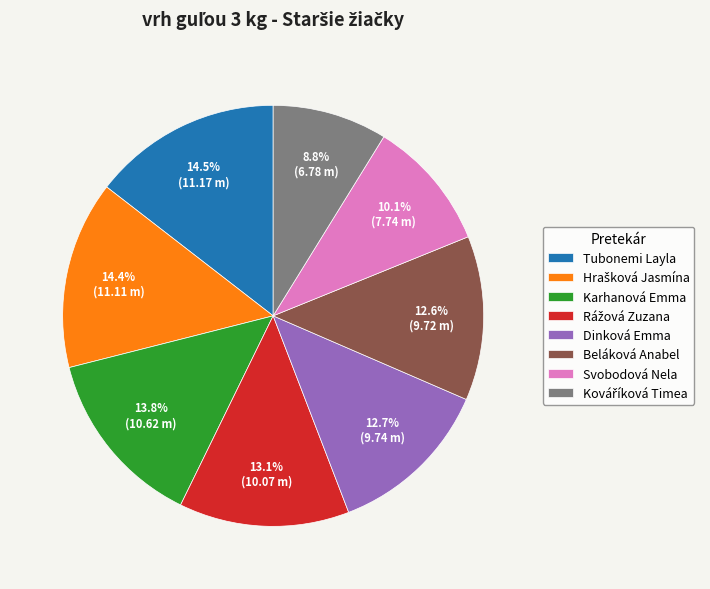

To the nearest percent, what percentage of the pie is Karhanová Emma?

14%